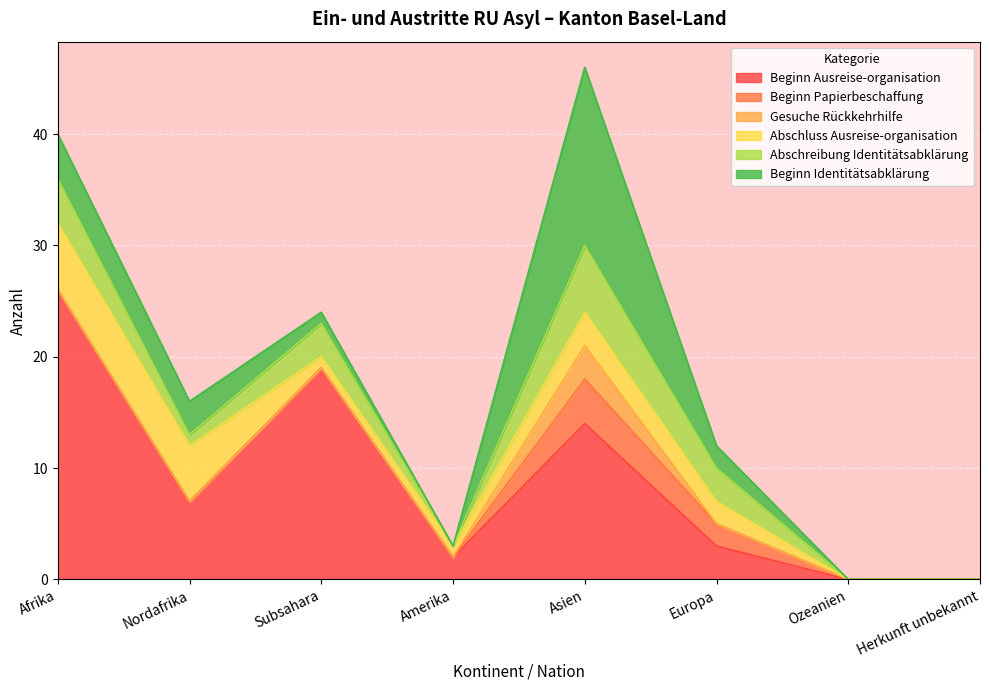

How many values in the Beginn Ausreise-organisation series are below 7?

4